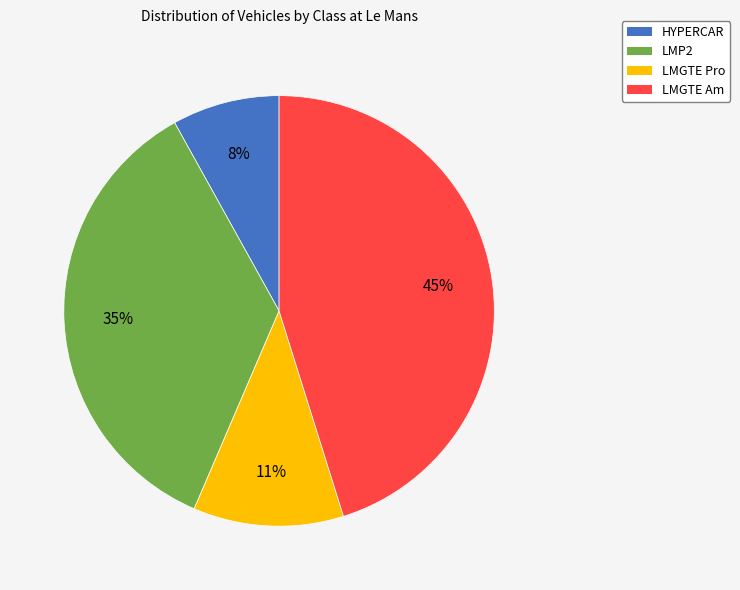

To the nearest percent, what is the average slice percentage?

25%